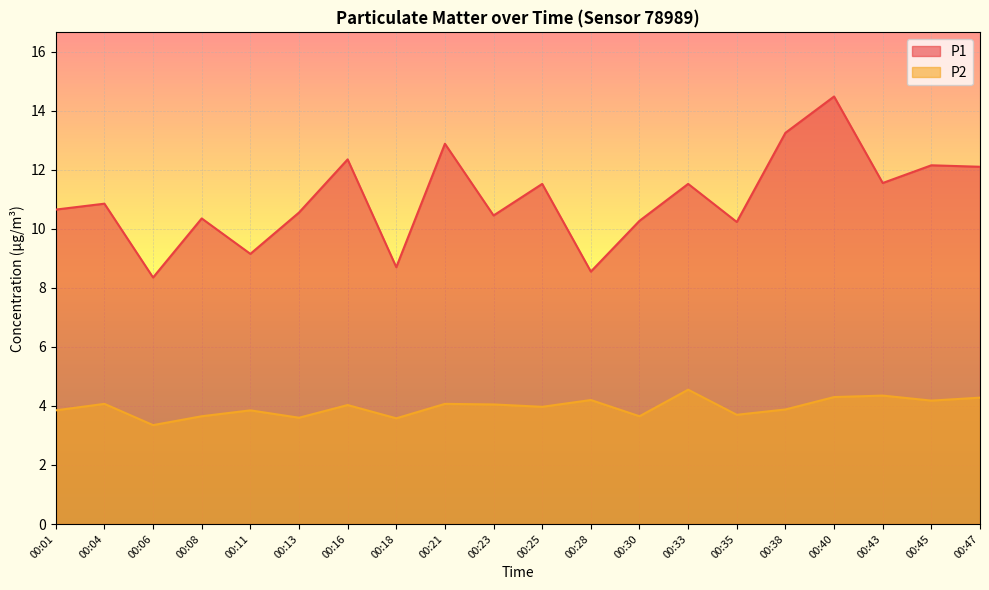

At which category does P2 reach its first local valley?

00:06